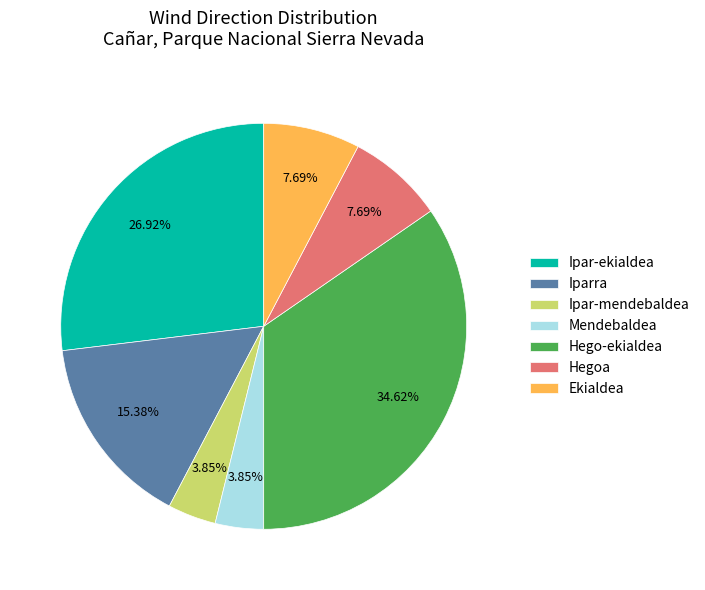

Count the number of slices in the pie.

7